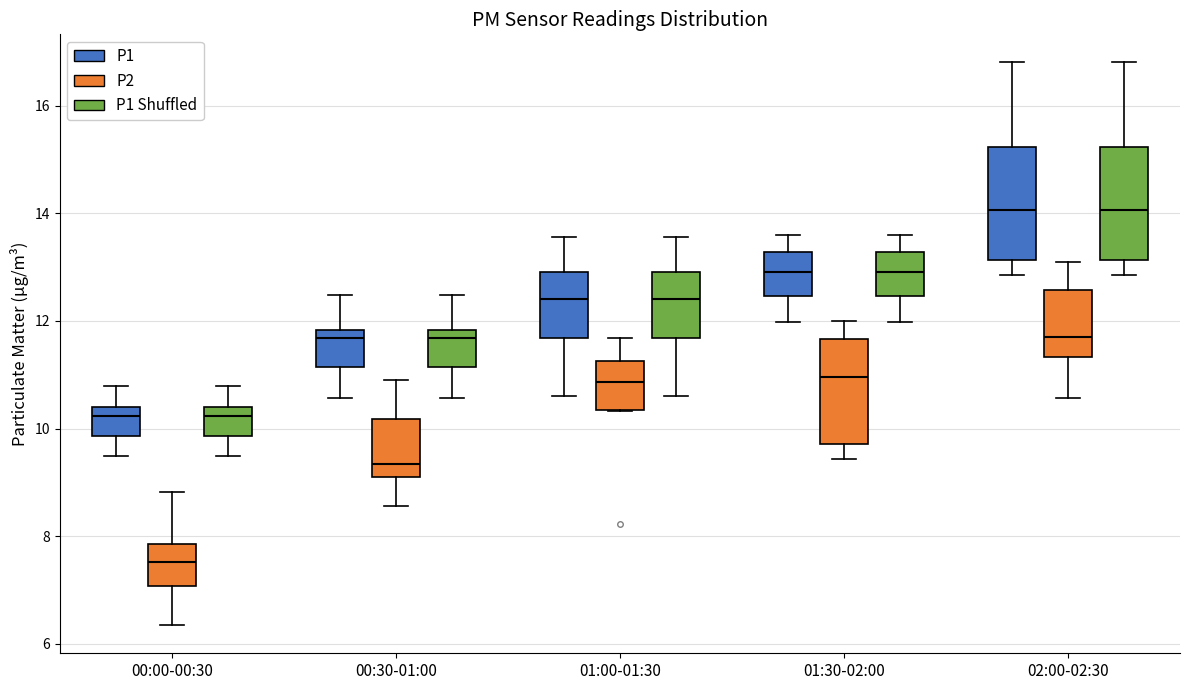

Reading left to right, read every box against the y-axis: the position of its median line, the range the box covers, and the ends of its whiskers. The values are not printed on the chart, so give them approximately, as read against the axis.

00:00-00:30 (P1): median 10.2, box 9.8 to 10.4, whiskers 9.6 to 10.8
00:00-00:30 (P2): median 7.6, box 7.0 to 7.8, whiskers 6.4 to 8.8
00:00-00:30 (P1 Shuffled): median 10.2, box 9.8 to 10.4, whiskers 9.6 to 10.8
00:30-01:00 (P1): median 11.6, box 11.2 to 11.8, whiskers 10.6 to 12.4
00:30-01:00 (P2): median 9.4, box 9.2 to 10.2, whiskers 8.6 to 11.0
00:30-01:00 (P1 Shuffled): median 11.6, box 11.2 to 11.8, whiskers 10.6 to 12.4
01:00-01:30 (P1): median 12.4, box 11.6 to 13.0, whiskers 10.6 to 13.6
01:00-01:30 (P2): median 10.8, box 10.4 to 11.2, whiskers 10.4 to 11.6
01:00-01:30 (P1 Shuffled): median 12.4, box 11.6 to 13.0, whiskers 10.6 to 13.6
01:30-02:00 (P1): median 13.0, box 12.4 to 13.2, whiskers 12.0 to 13.6
01:30-02:00 (P2): median 11.0, box 9.8 to 11.6, whiskers 9.4 to 12.0
01:30-02:00 (P1 Shuffled): median 13.0, box 12.4 to 13.2, whiskers 12.0 to 13.6
02:00-02:30 (P1): median 14.0, box 13.2 to 15.2, whiskers 12.8 to 16.8
02:00-02:30 (P2): median 11.8, box 11.4 to 12.6, whiskers 10.6 to 13.2
02:00-02:30 (P1 Shuffled): median 14.0, box 13.2 to 15.2, whiskers 12.8 to 16.8